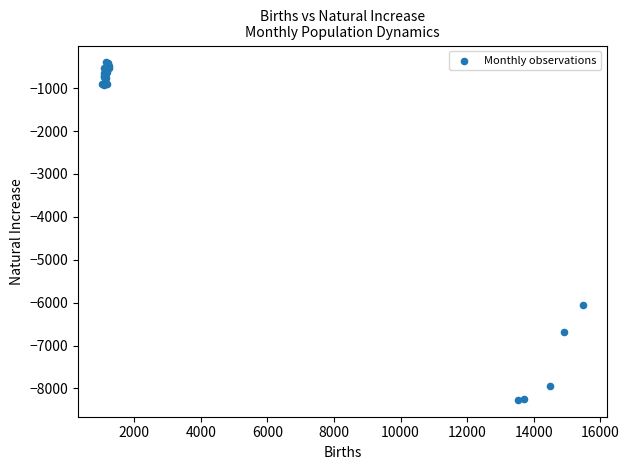

What Y value in the scatter plot is closest to -4333?

-6055